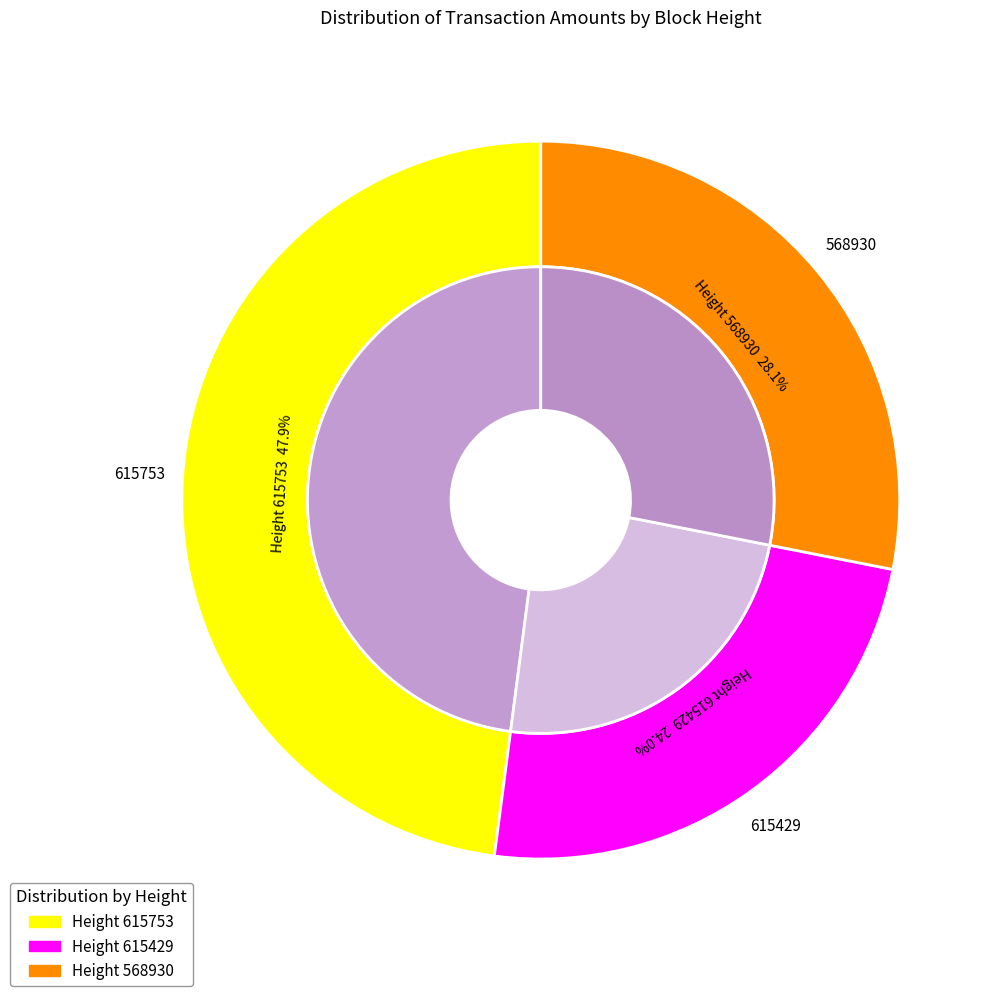

Does 615429 represent more than half of the total?

No